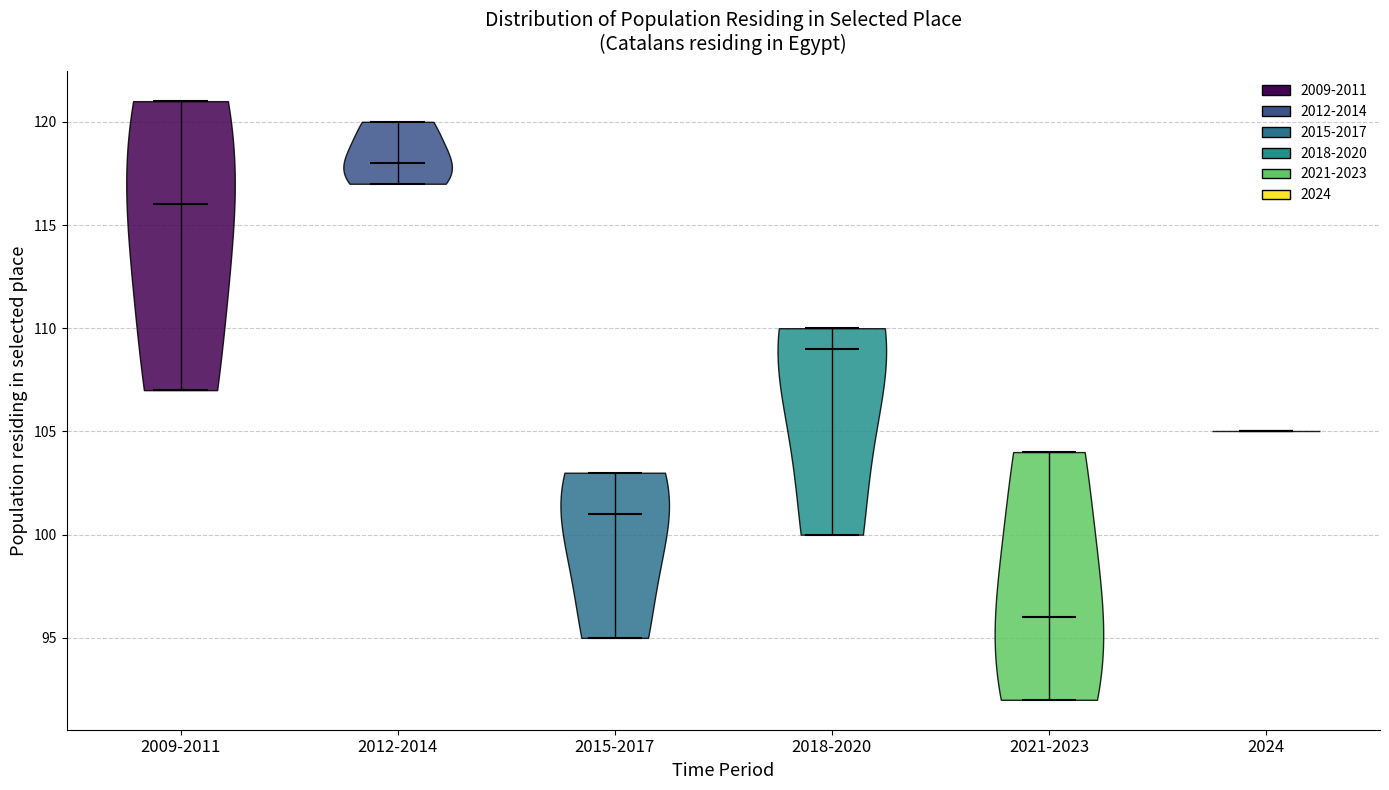

Reading left to right, read every violin against the y-axis: where its median line is, and the lowest and highest points it reaches. The values are not printed on the chart, so give them approximately, as read against the axis.

2009-2011: median line 116, lowest point 107, highest point 121
2012-2014: median line 118, lowest point 117, highest point 120
2015-2017: median line 101, lowest point 95, highest point 103
2018-2020: median line 109, lowest point 100, highest point 110
2021-2023: median line 96, lowest point 92, highest point 104
2024: median line 105, lowest point 105, highest point 105